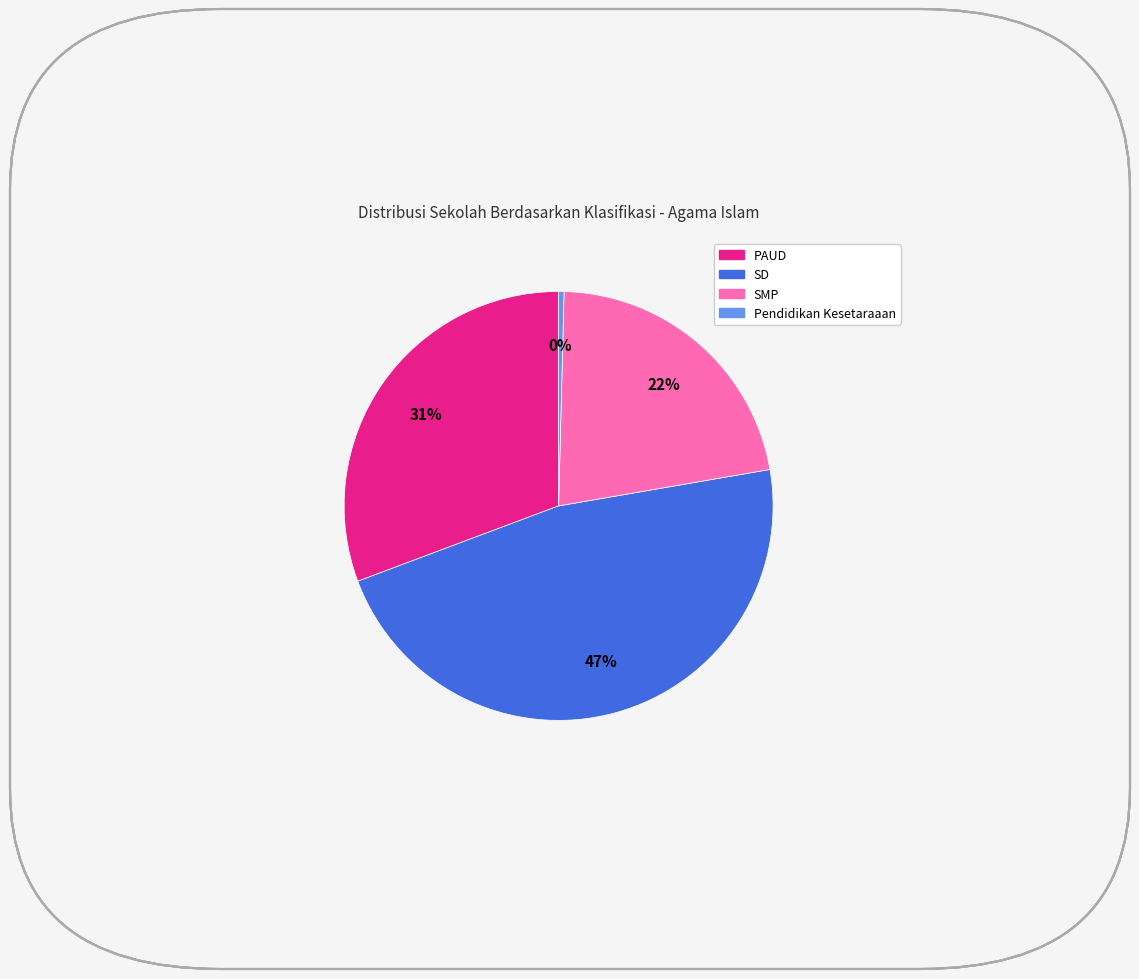

Which category has the smallest portion of the pie?

Pendidikan Kesetaraaan